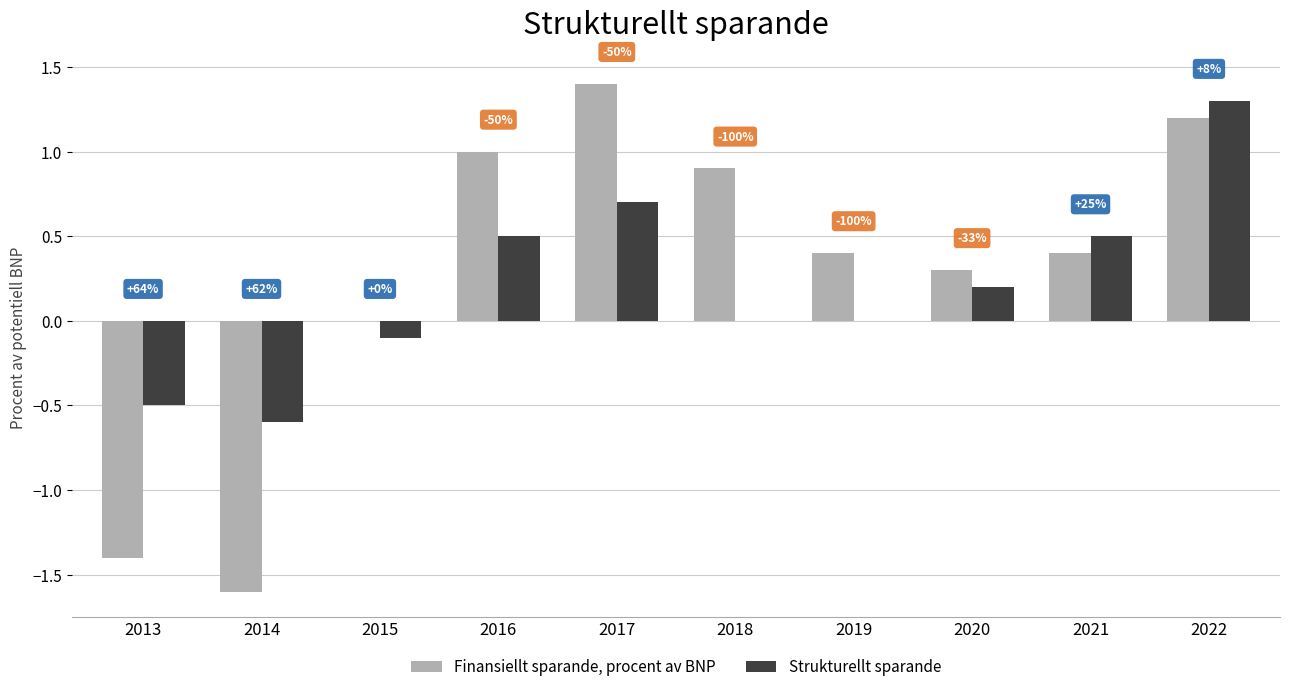

What are all the series names shown in the legend?

Finansiellt sparande, procent av BNP, Strukturellt sparande